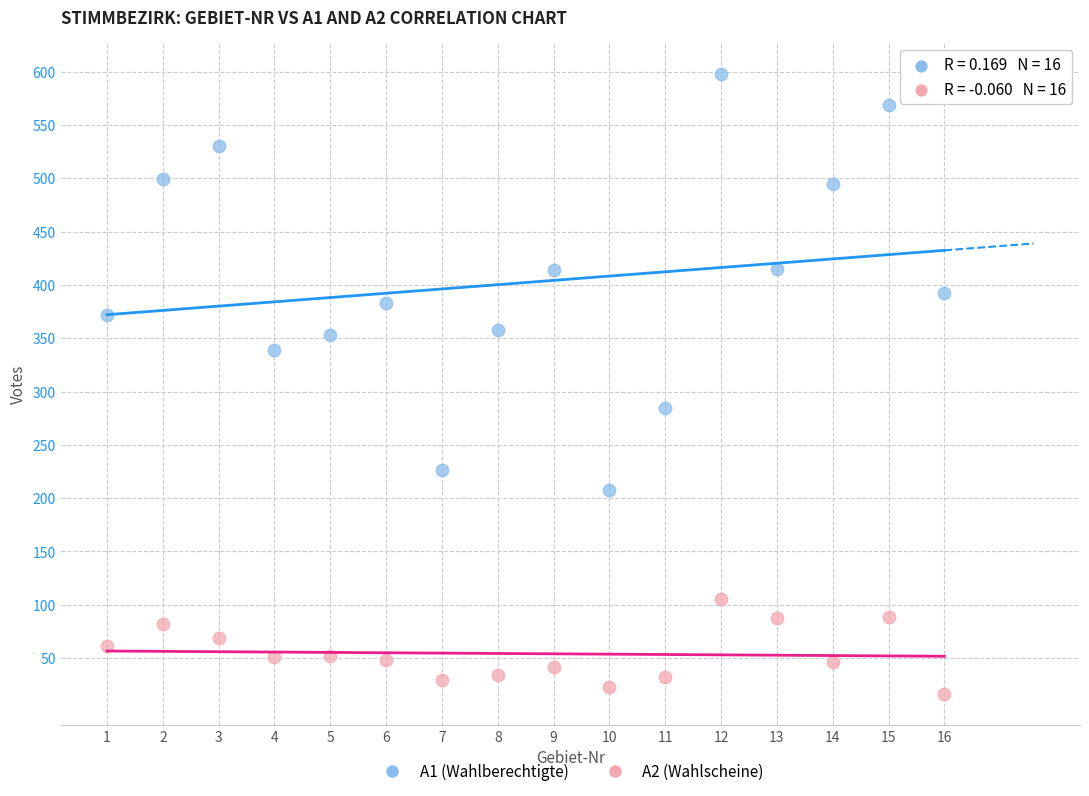

Which series has the widest spread of Y values?

A1 (Wahlberechtigte)